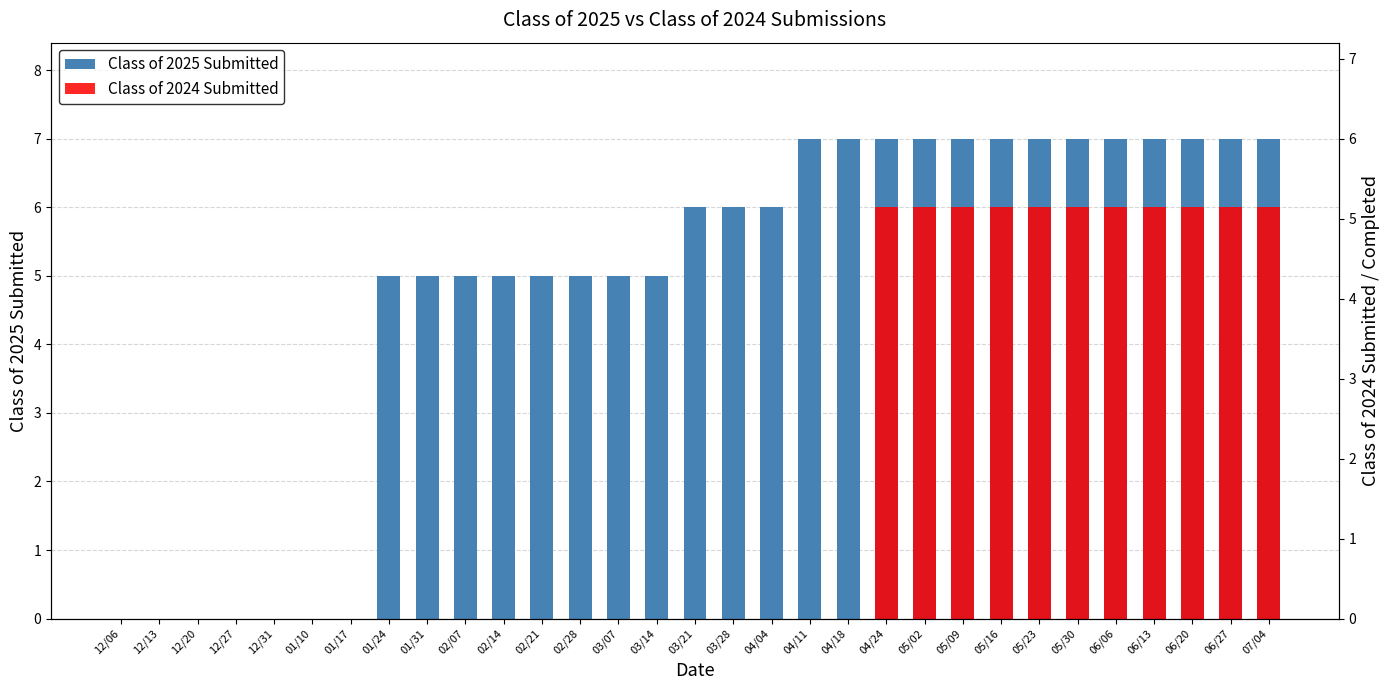

Is it true that Class of 2025 Submitted equals 7 at 05/23?

True